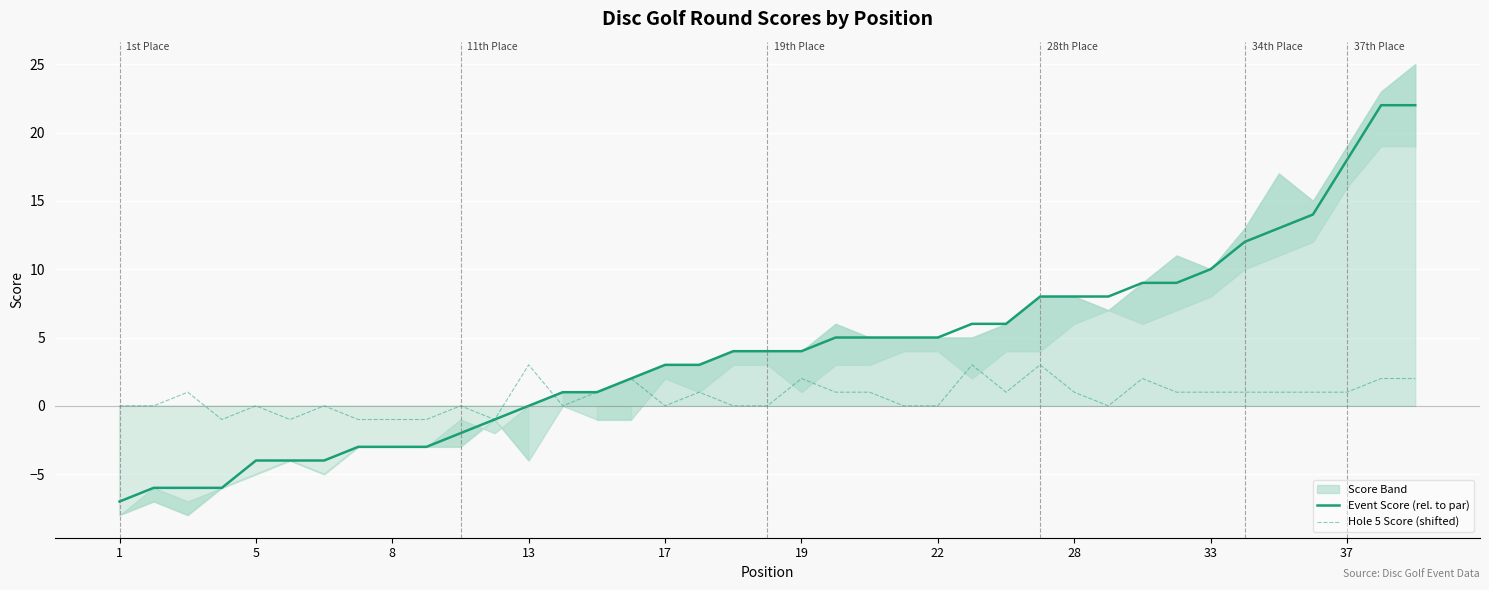

True or false: Event Score (rel. to par) has more than 0 points higher than both neighbors.

False